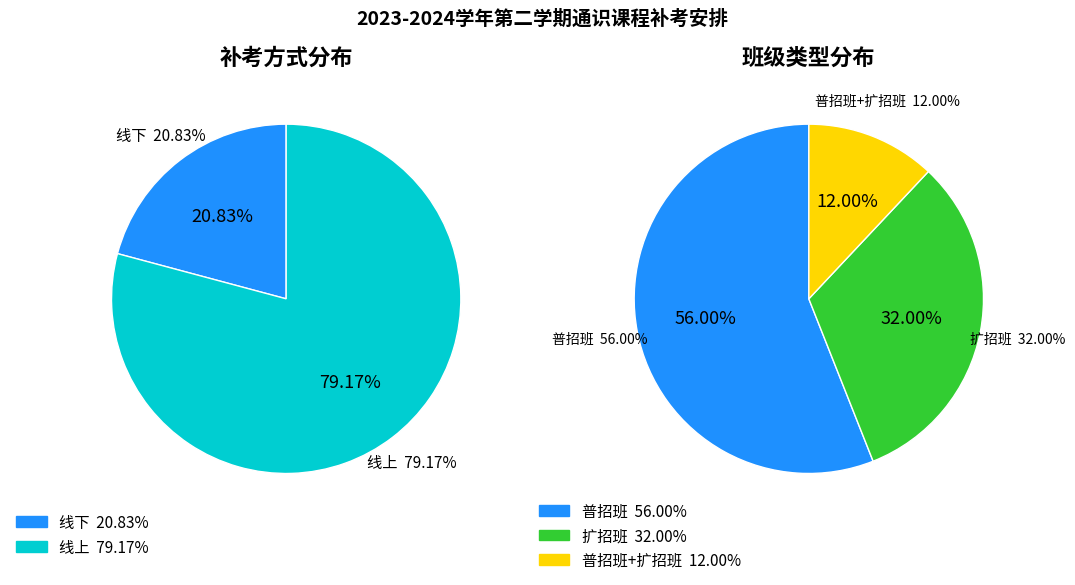

The 线上 slice represents 74% of the pie. True or false?

False